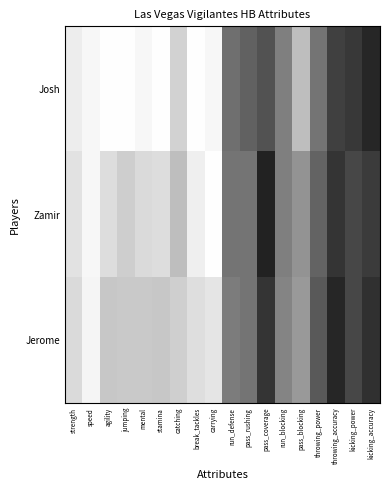

Which series changed the most between strength and run_blocking?

Josh